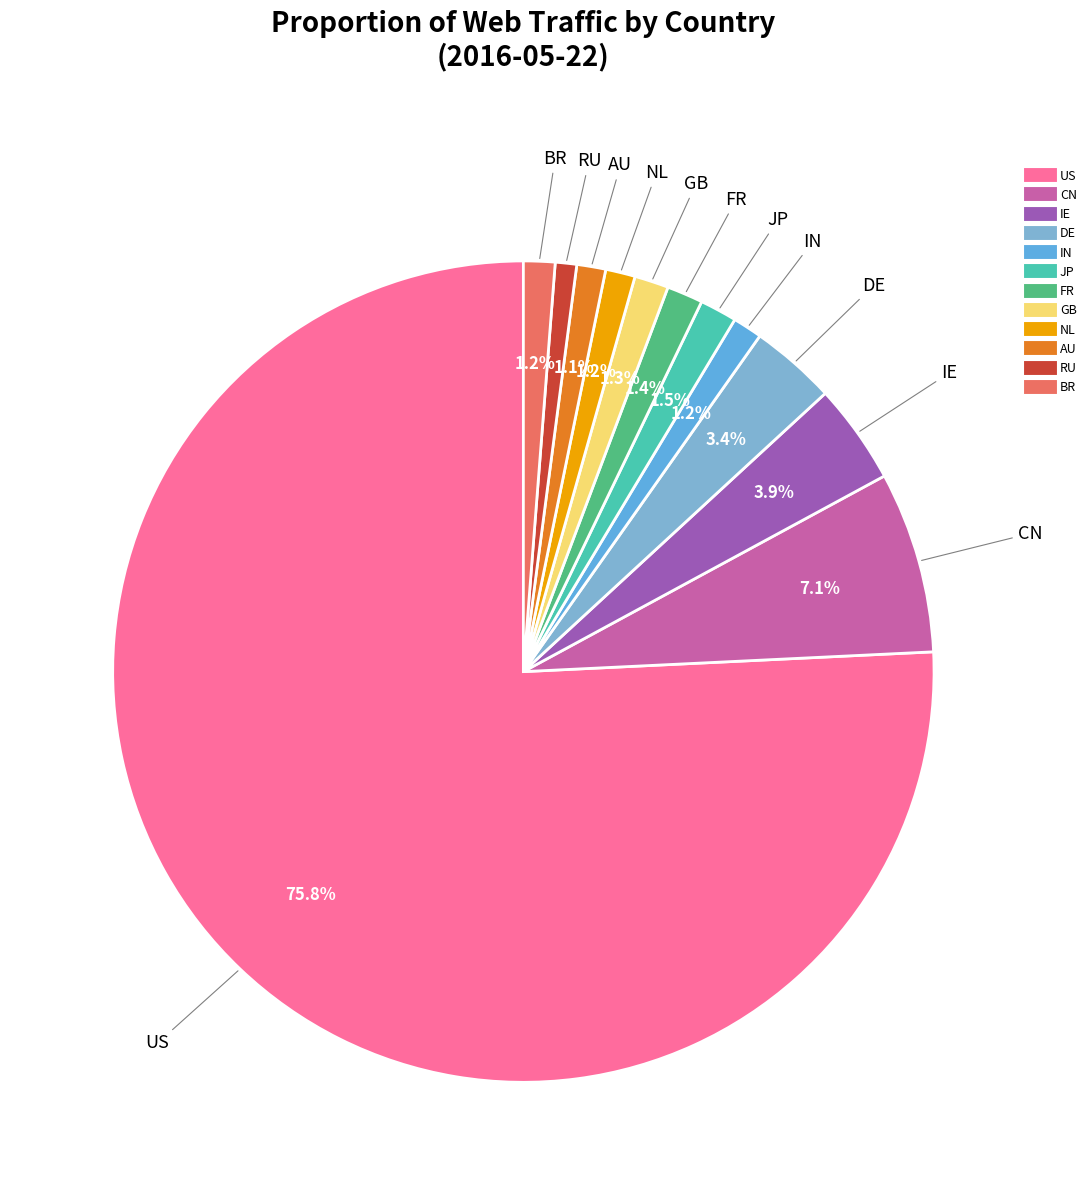

What percentage is the FR slice, to the nearest percent?

1%